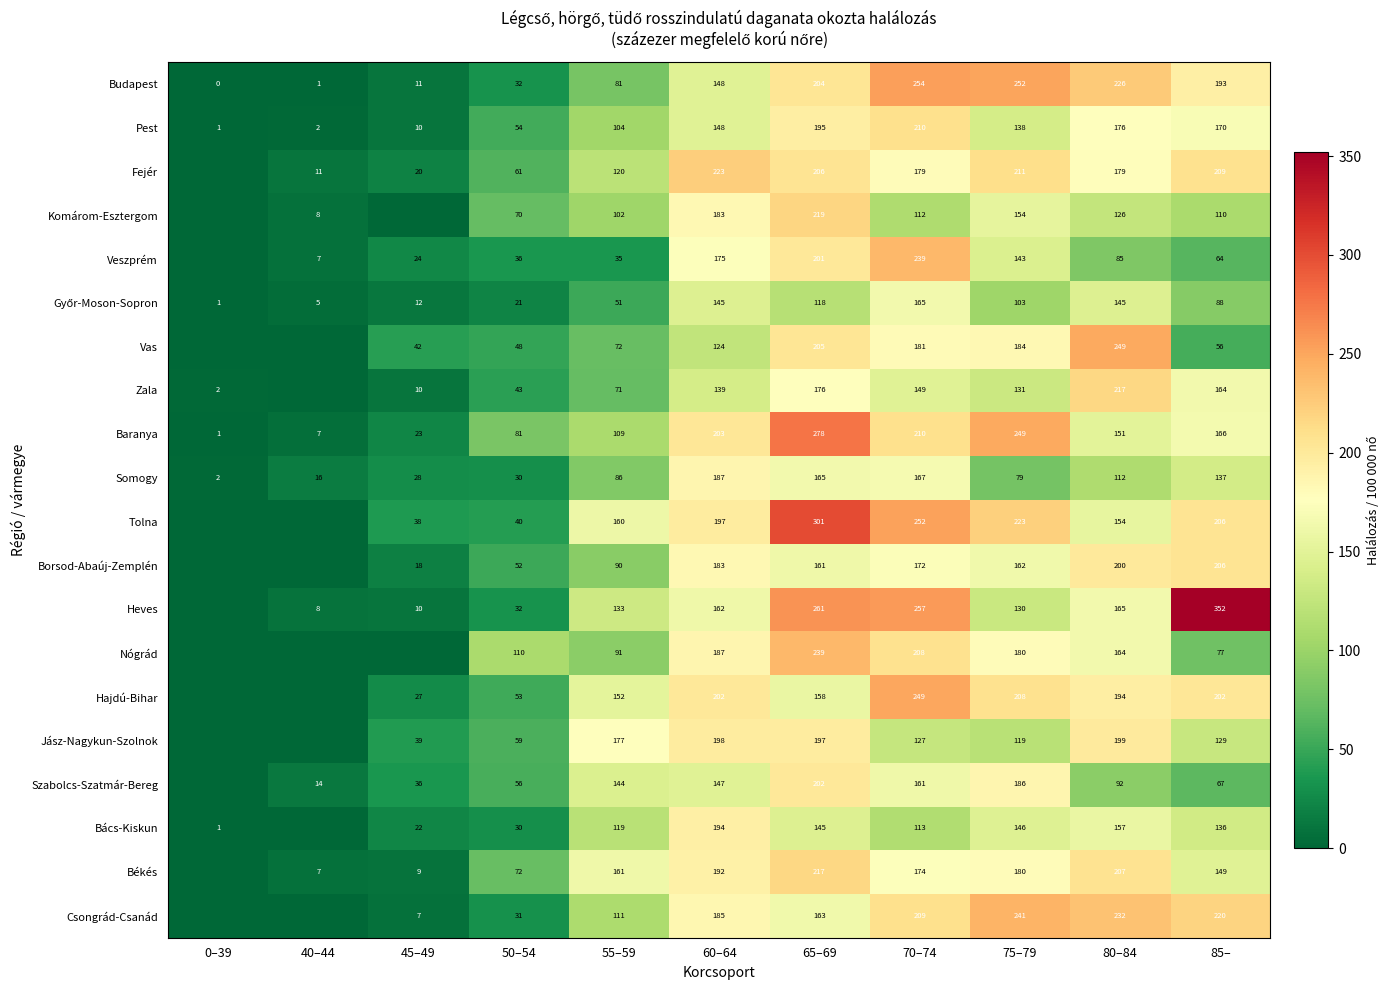

Which series changed the most between 65–69 and 85–?

Nógrád